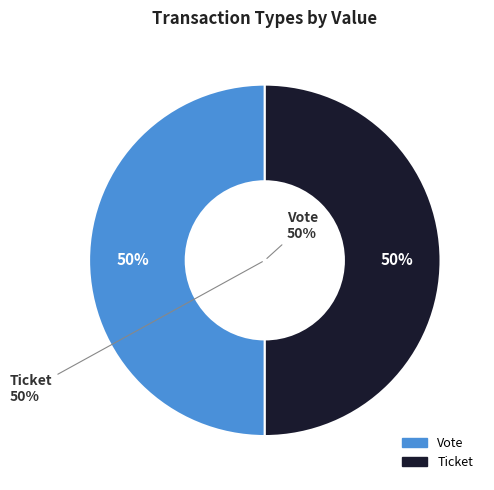

What is the largest slice in the pie chart?

Vote